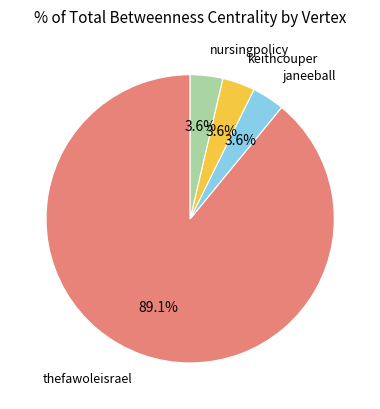

Is there a majority slice in this chart?

Yes